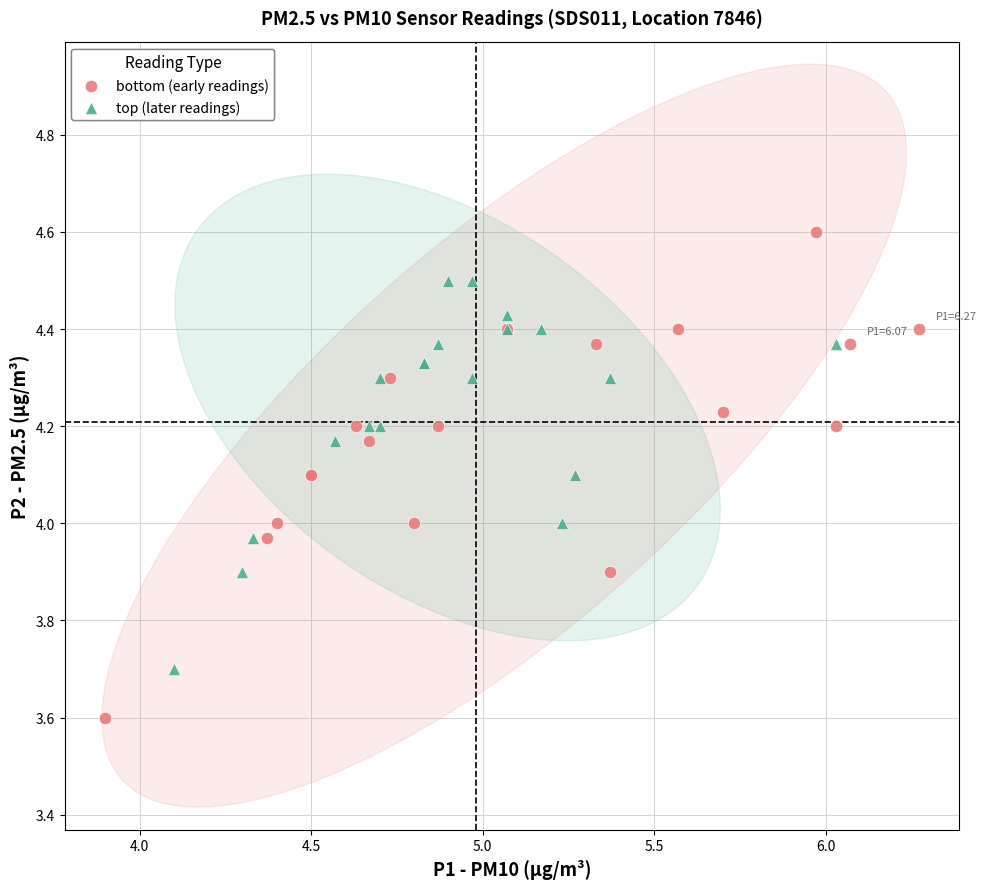

Which series contains the highest Y value?

bottom (early readings)